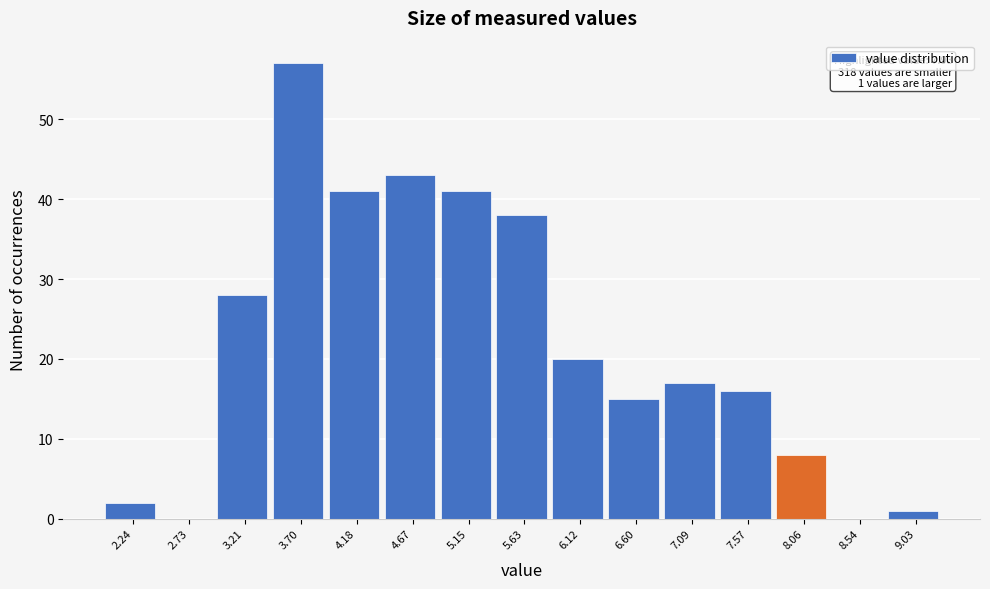

Which range on the x-axis has the tallest bar?

3.45 to 3.95